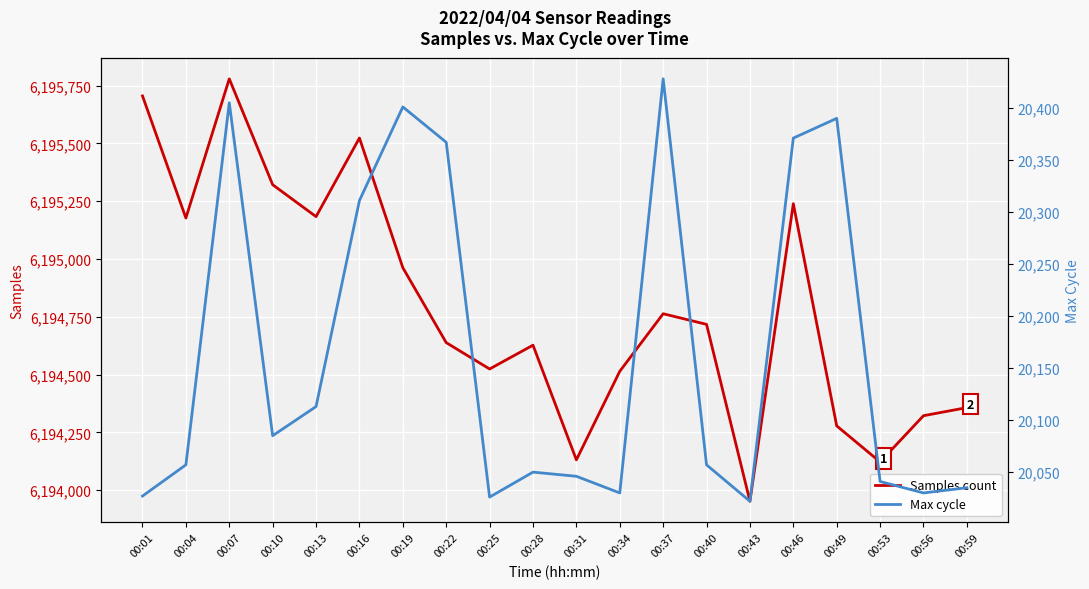

What is the value of the Samples count point at the 1st from the left?

6195705